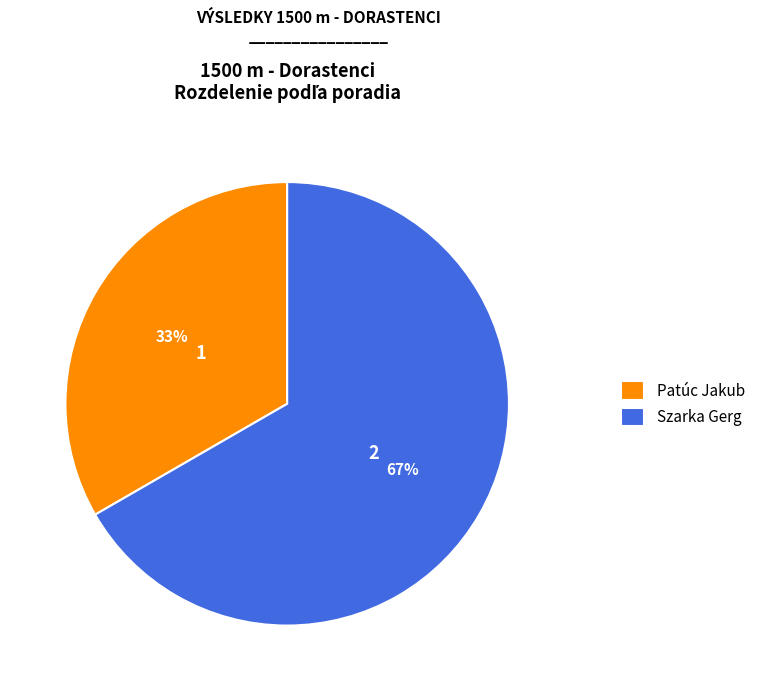

Is the sum of Szarka Gerg and Patúc Jakub greater than half?

Yes